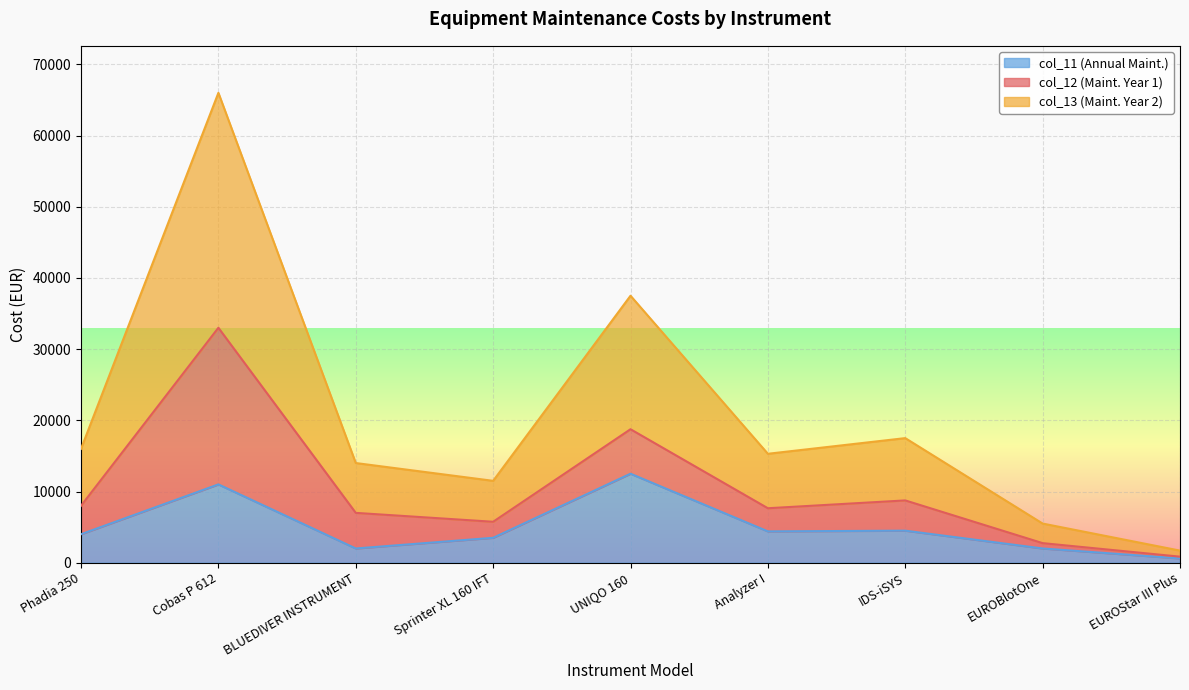

What are all the series names shown in the legend?

col_11 (Annual Maint.), col_12 (Maint. Year 1), col_13 (Maint. Year 2)